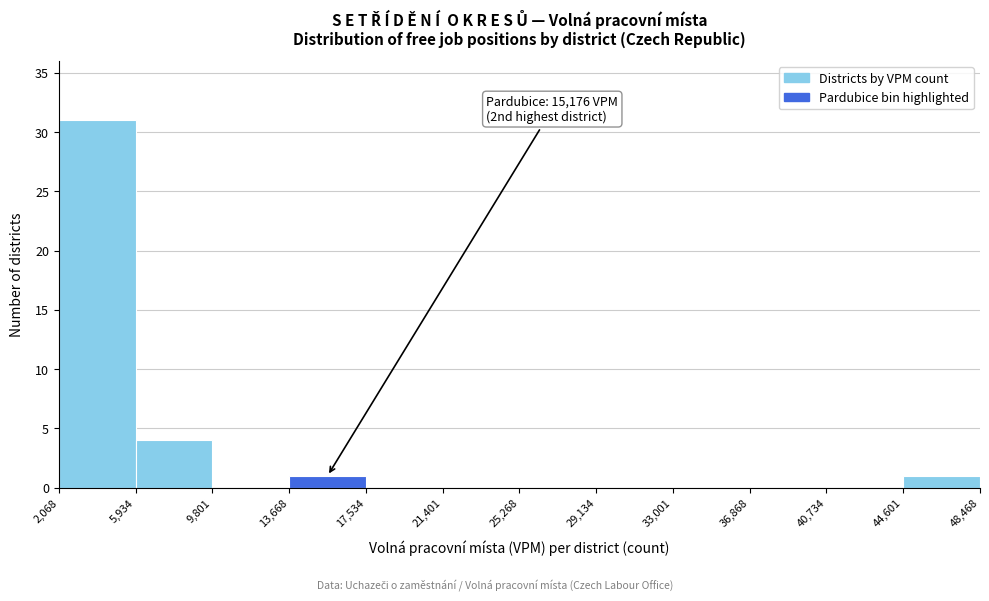

Over which range of the x-axis is the bar tallest?

2,068 to 5,934